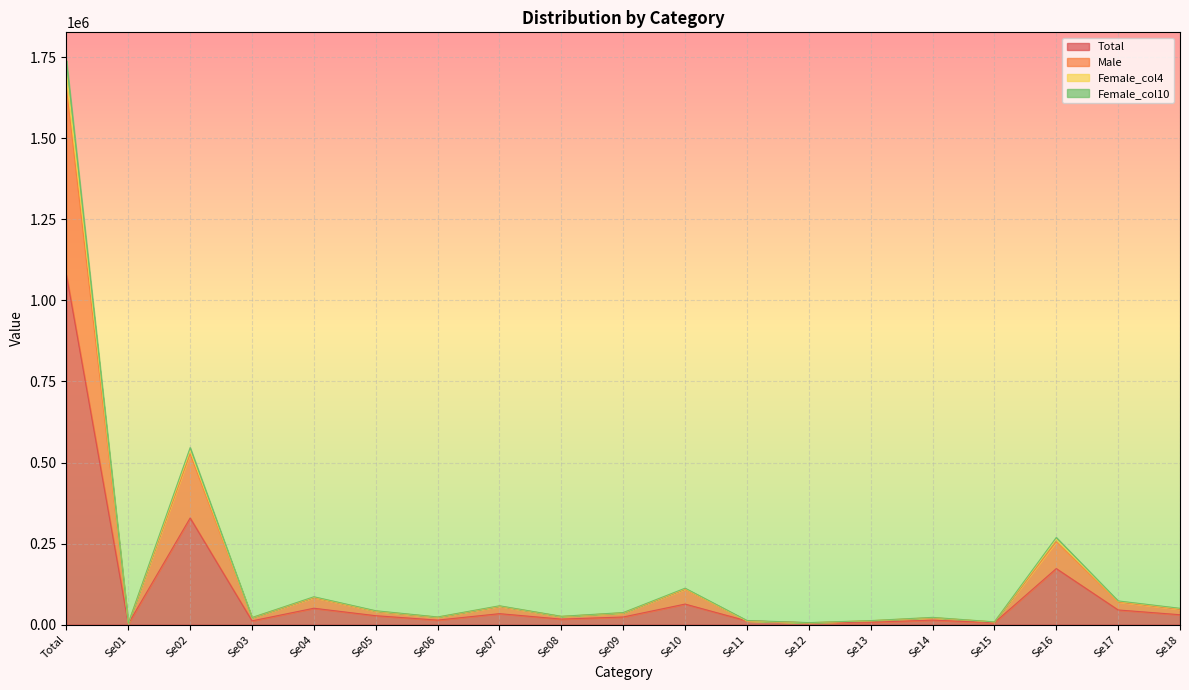

Reading left to right, what are all the values shown in this chart?

Total: Total=1078805	Se01=2267	Se02=328941	Se03=11345	Se04=50411	Se05=27315	Se06=13739	Se07=33654	Se08=16855	Se09=23365	Se10=63248	Se11=11270	Se12=5512	Se13=7304	Se14=13645	Se15=5810	Se16=172773	Se17=45061	Se18=30344
Male: Total=1656897	Se01=3783	Se02=526784	Se03=20995	Se04=83152	Se05=40993	Se06=22451	Se07=56227	Se08=24797	Se09=35903	Se10=109183	Se11=11367	Se12=5512	Se13=11614	Se14=20908	Se15=7905	Se16=255442	Se17=69610	Se18=47072
Female_col4: Total=1740275	Se01=4064	Se02=546174	Se03=21761	Se04=85808	Se05=42722	Se06=23471	Se07=58024	Se08=25496	Se09=37033	Se10=112256	Se11=12597	Se12=6044	Se13=12237	Se14=22218	Se15=8307	Se16=268827	Se17=72955	Se18=50184
Female_col10: Total=1706916	Se01=4003	Se02=537318	Se03=21578	Se04=84860	Se05=41851	Se06=23114	Se07=57419	Se08=25111	Se09=36492	Se10=111106	Se11=11375	Se12=5512	Se13=11993	Se14=21778	Se15=8113	Se16=263495	Se17=71778	Se18=49151